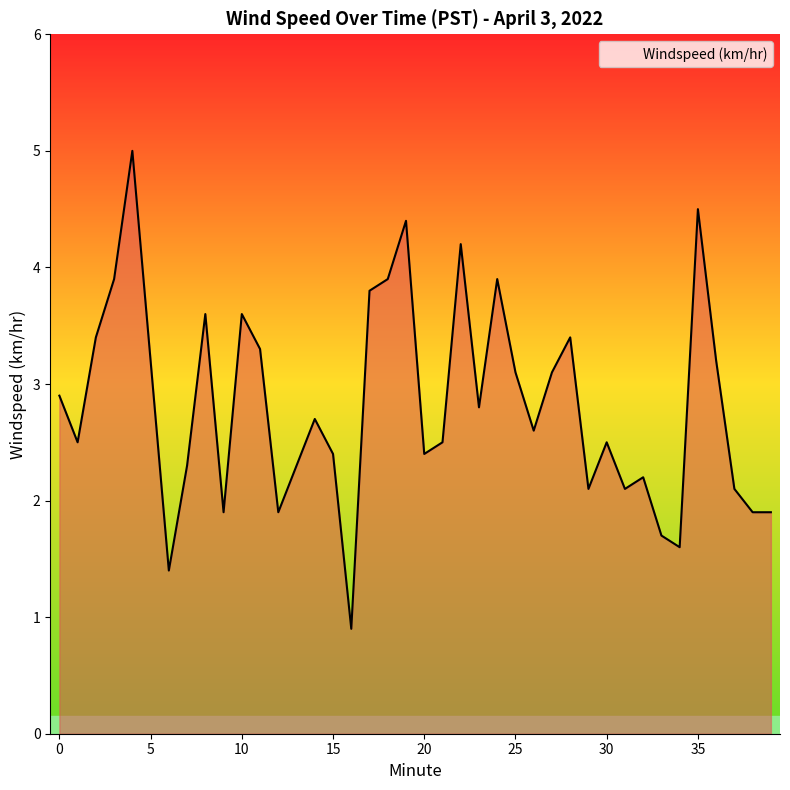

What is the greatest value displayed?

5.0